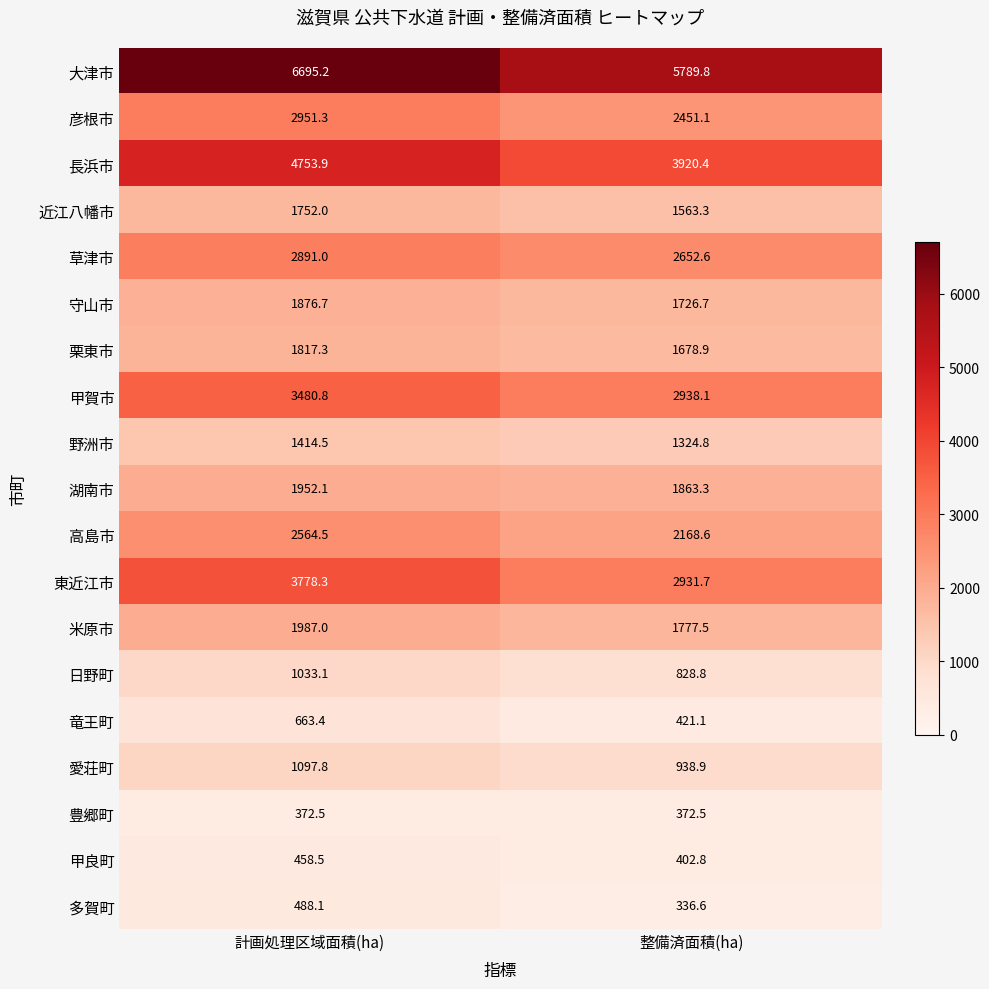

What value does the 高島市 series have at 整備済面積(ha)?

2168.6